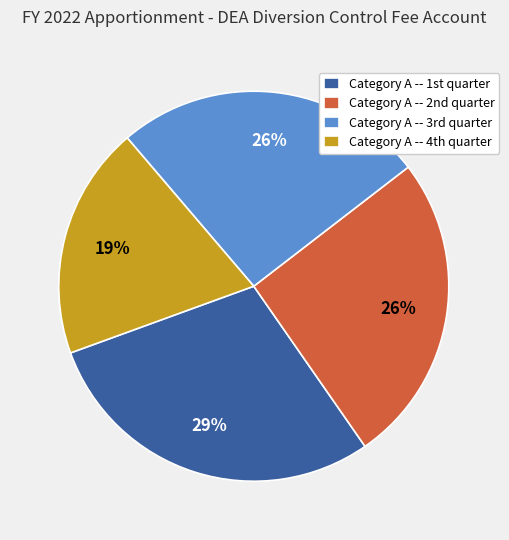

How many slices are in this pie chart?

4